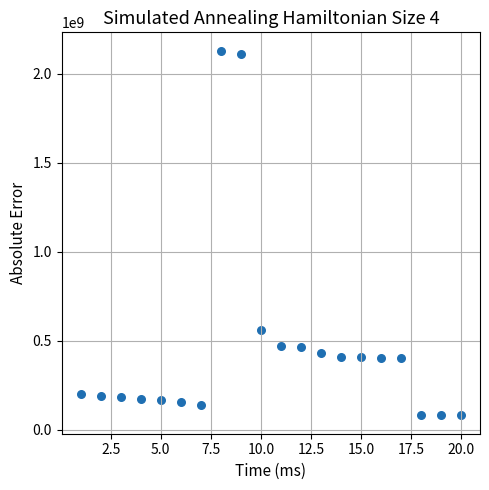

What Y value in the scatter plot is closest to 1104971658?

558154264